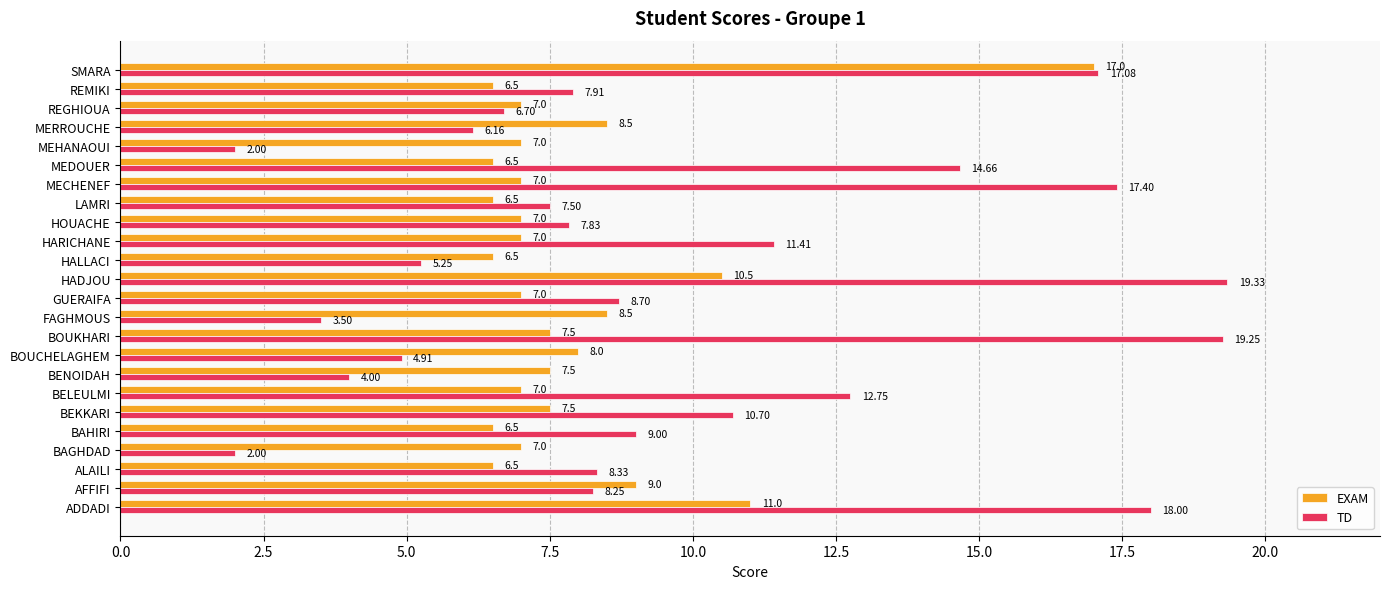

Which series has the largest total across all categories?

TD